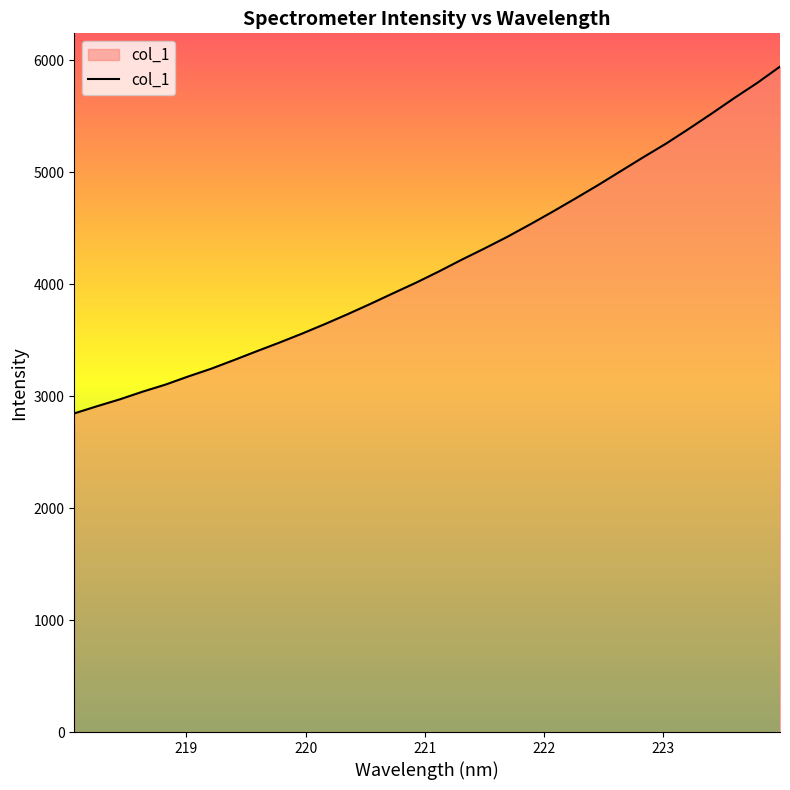

What is the maximum value shown in the chart?

5943.2